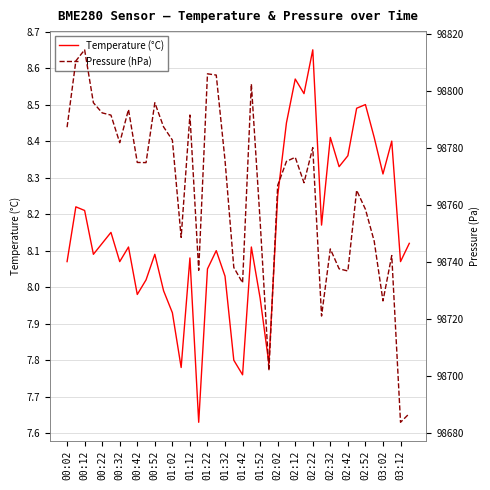

The value of Temperature (°C) at 01:32 is 14.3. True or false?

False